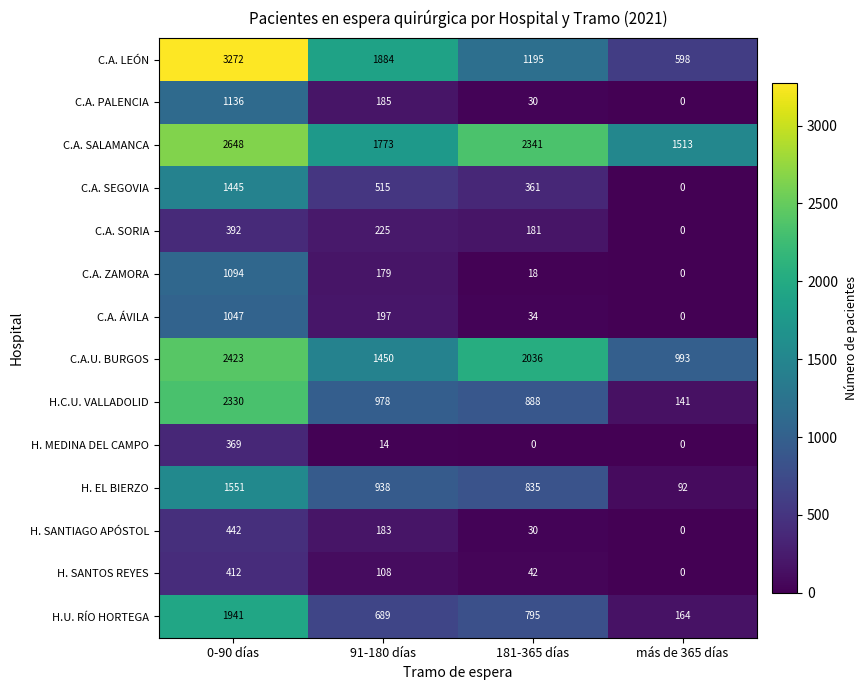

How many series are shown in this chart?

14